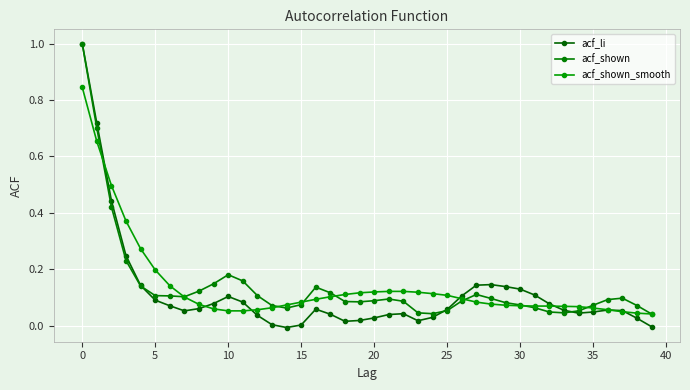

What is the difference between the maximum and minimum values in the acf_li series?

1.0